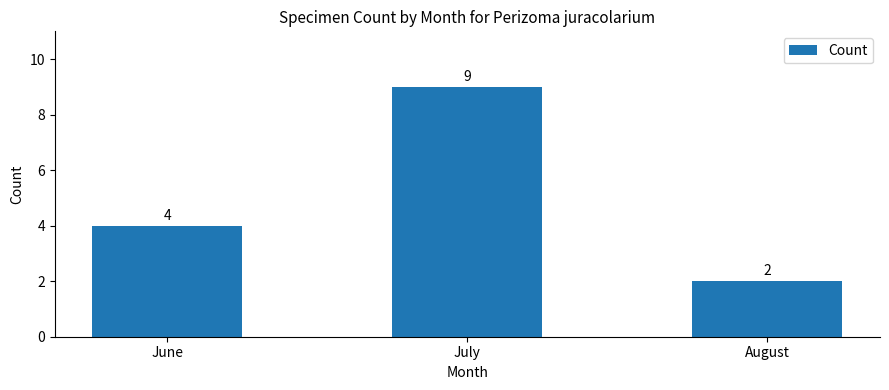

How many series are shown in this chart?

1